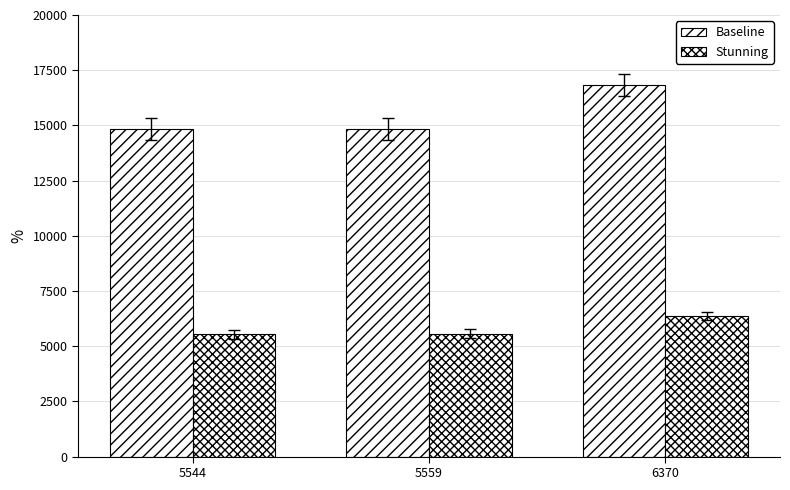

At which label is Stunning closest to 5957?

5559